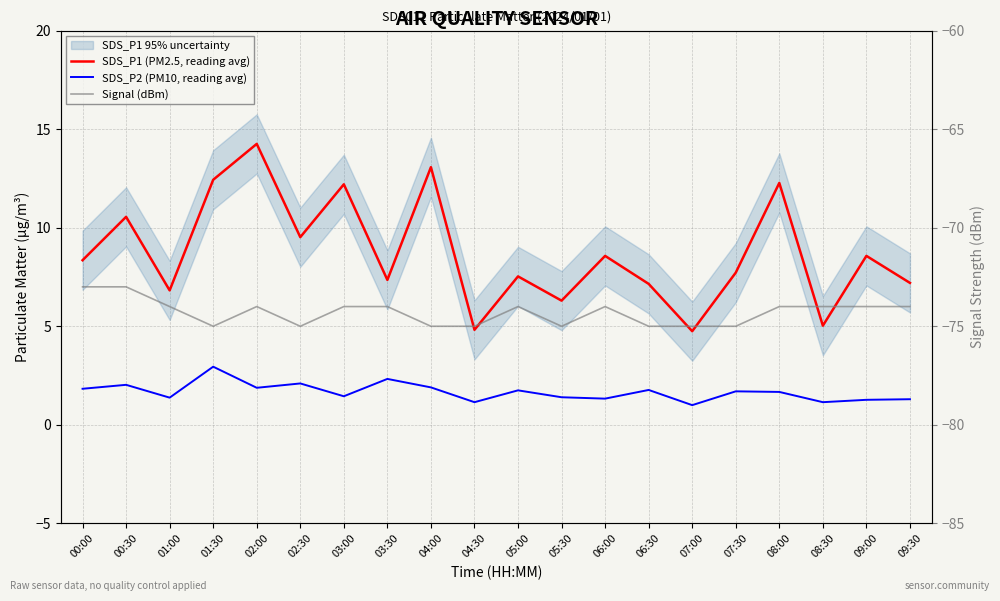

What are all the series names shown in the legend?

SDS_P1 (PM2.5, reading avg), SDS_P2 (PM10, reading avg), Signal (dBm)